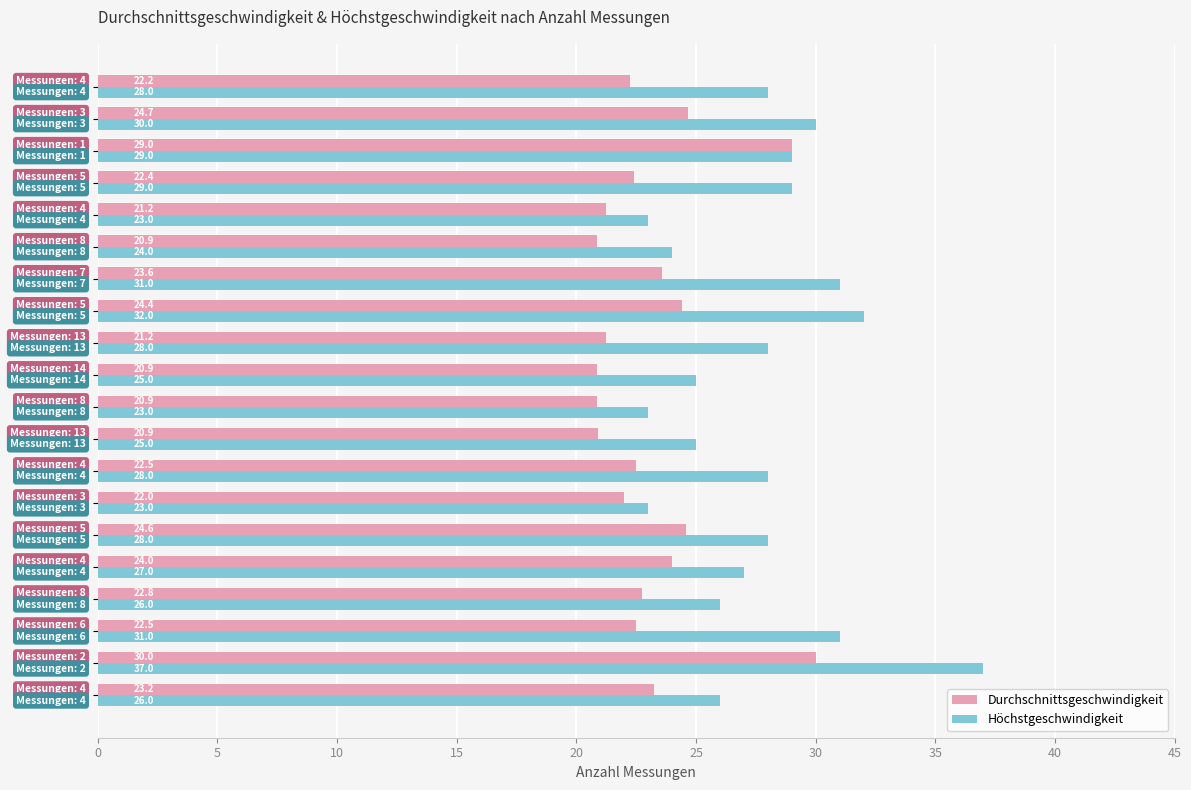

Which series has the widest spread of values?

Höchstgeschwindigkeit